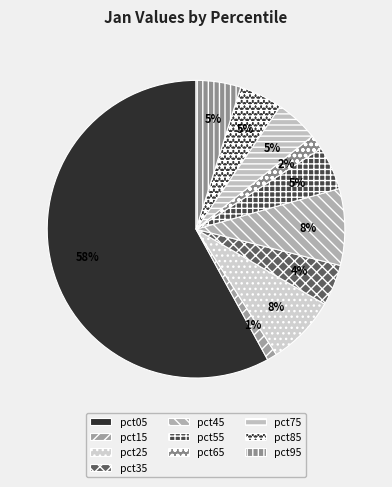

To the nearest percent, what is the combined percentage of pct95 and pct65?

6%